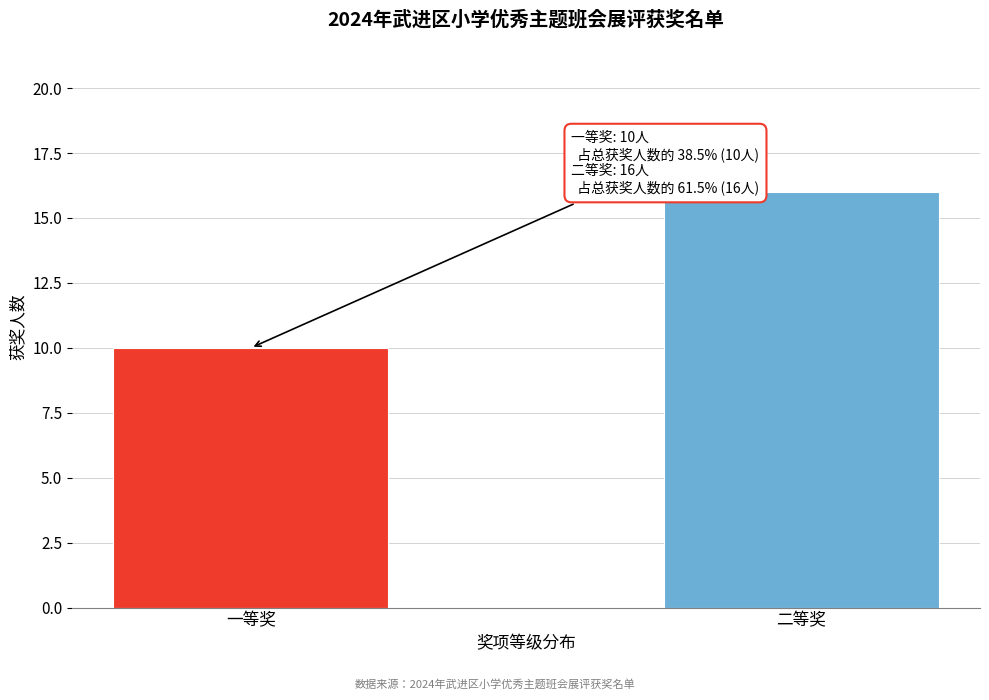

Reading left to right, what are all the values shown in this chart?

一等奖=10	二等奖=16